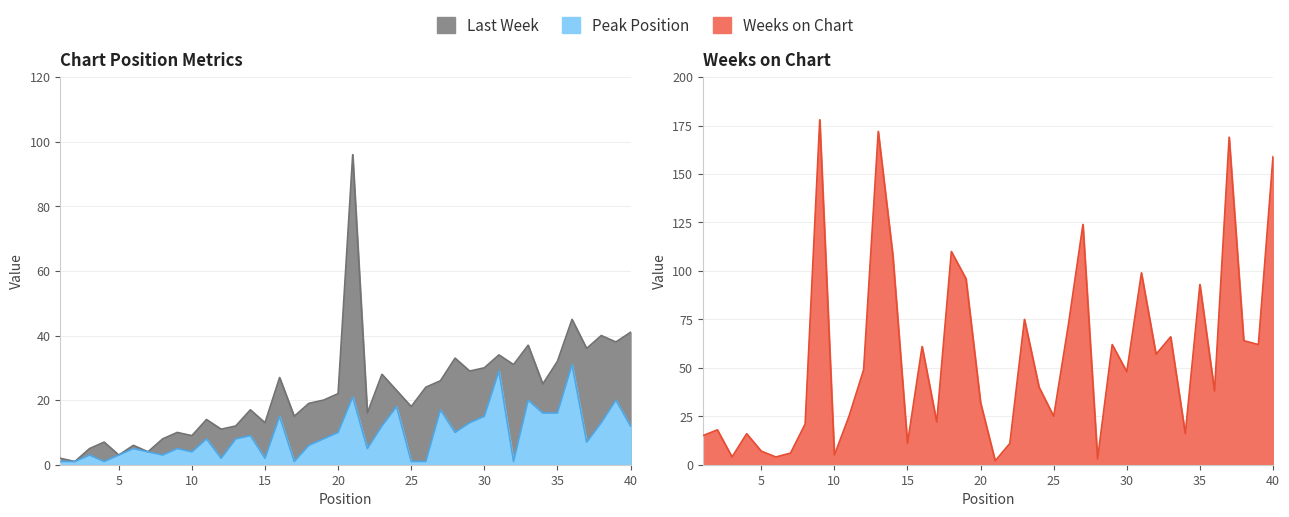

Is it true that Last Week equals 40 at 38?

True